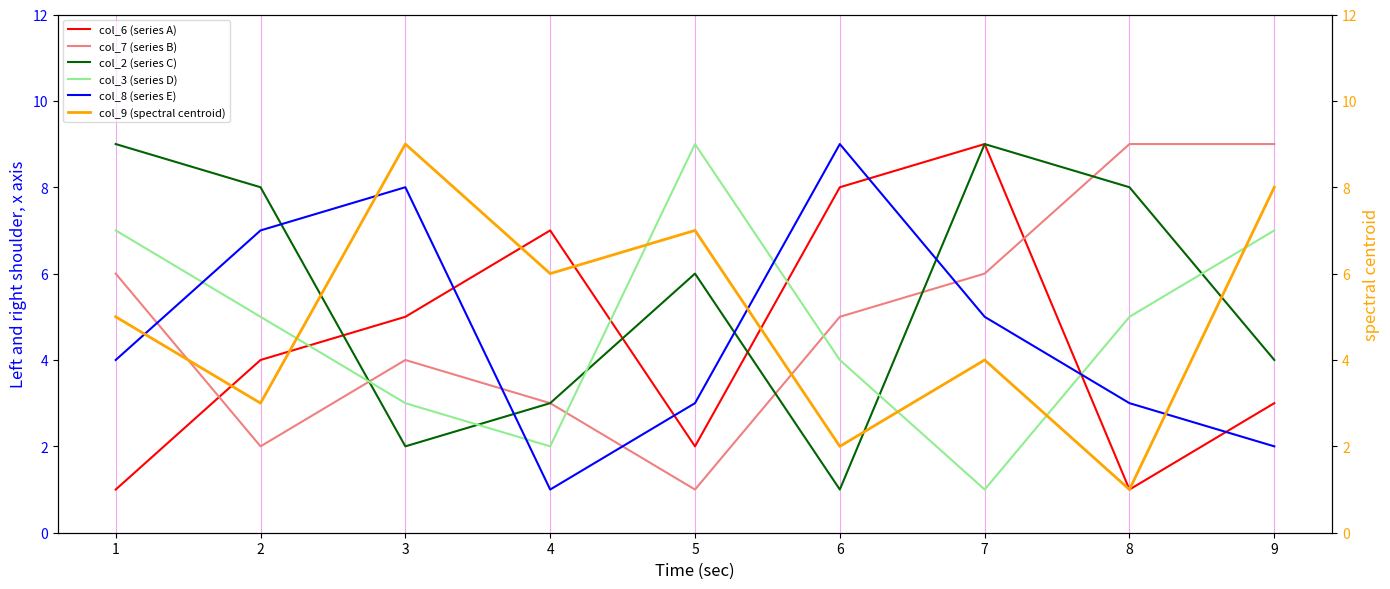

In col_6 (series A), how many points are lower than both neighbors (excluding endpoints)?

2